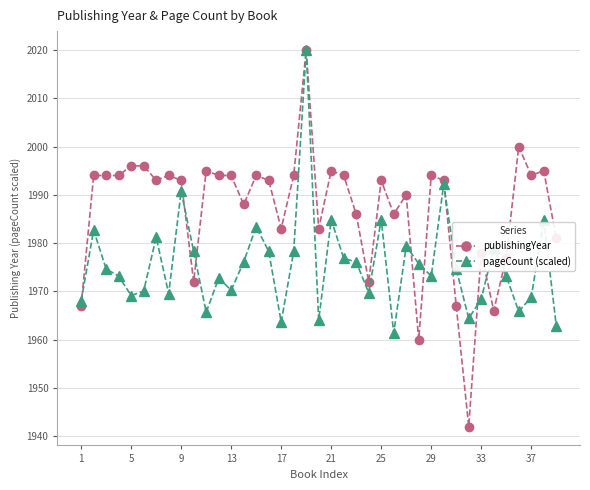

What is the difference between the second highest and minimum values in the publishingYear series?

58.0